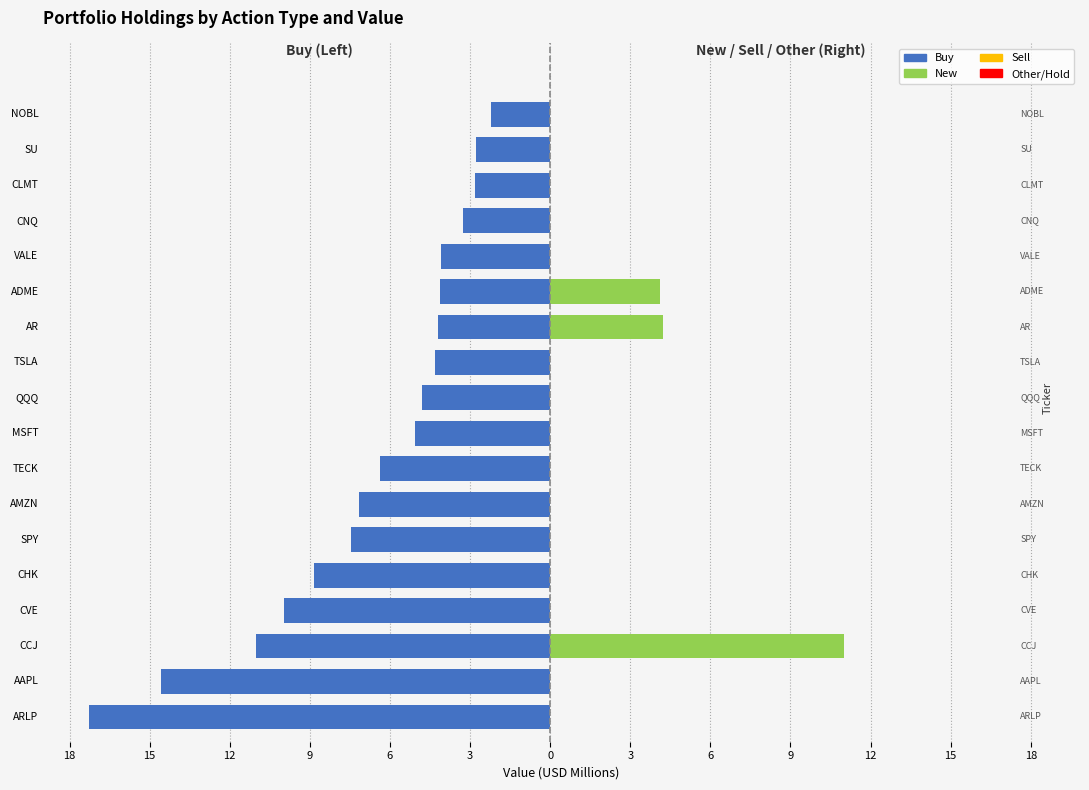

What is the minimum value shown in the chart?

-17.3